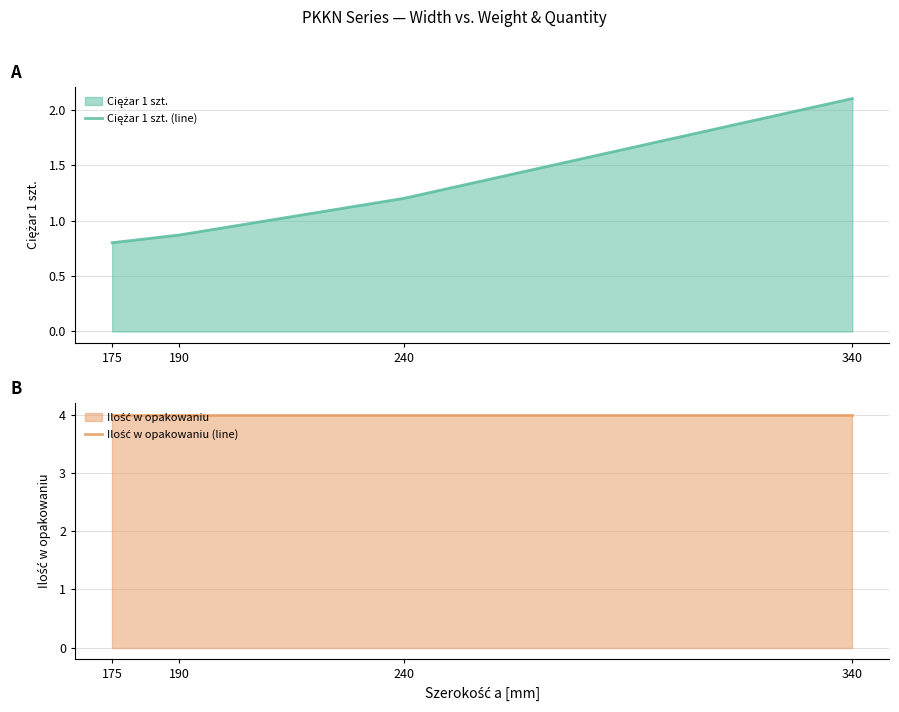

Which series has the largest range (max minus min)?

Ciężar 1 szt. (line)